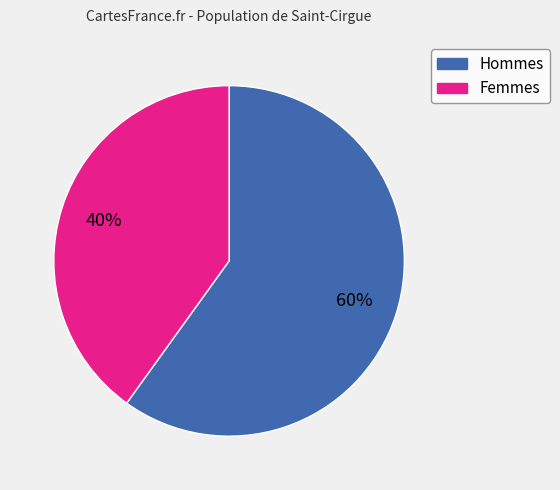

Is there any slice that represents more than half of the pie?

Yes